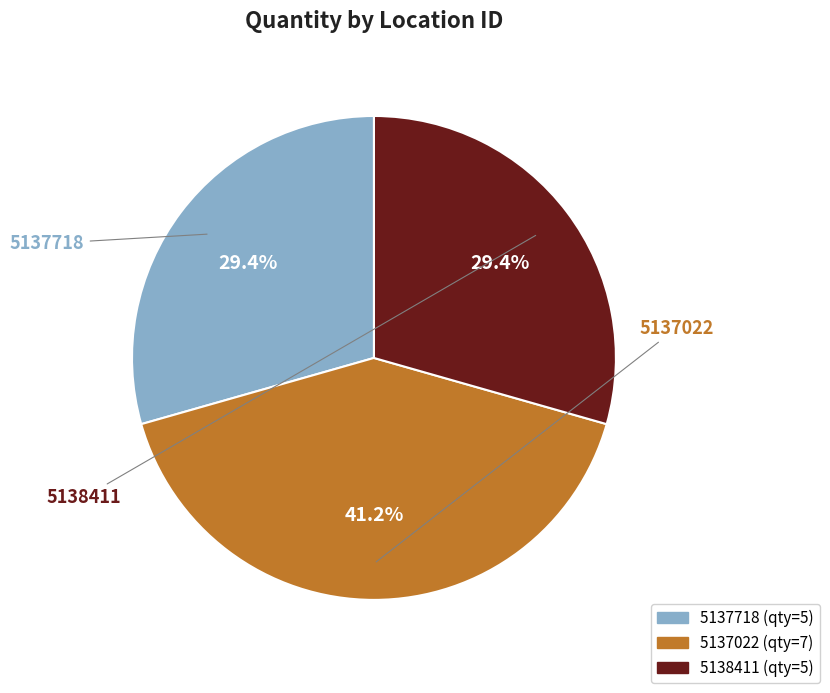

To the nearest percent, what portion does 5137022 represent?

41%